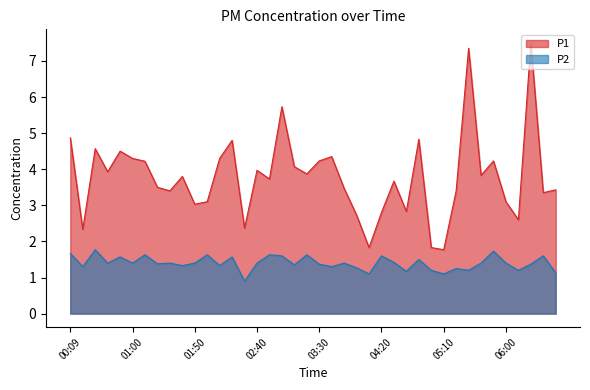

How many data points in P1 are above 3?

31